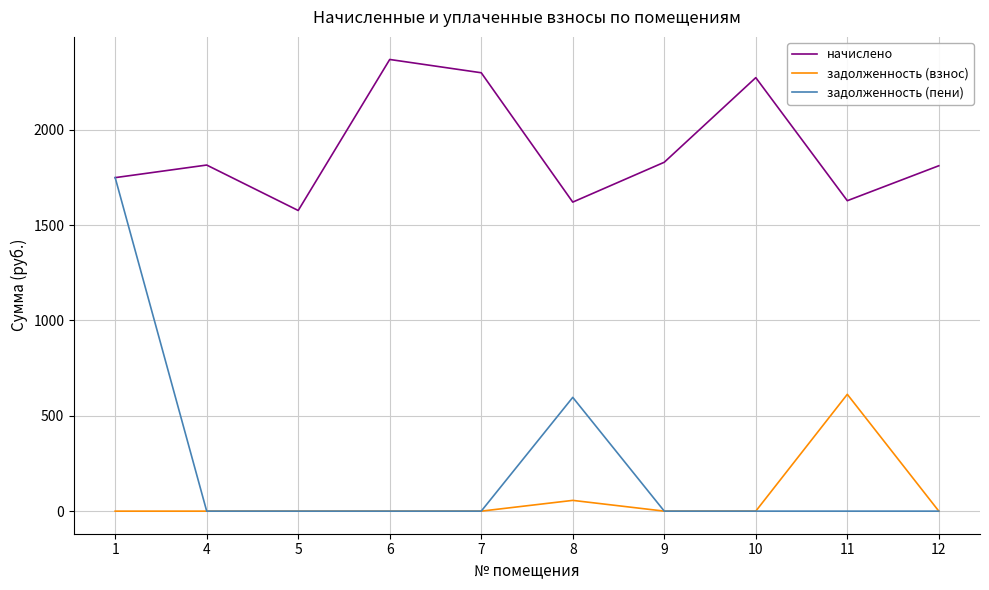

True or false: начислено has a value of 2862.3 at 1.

False